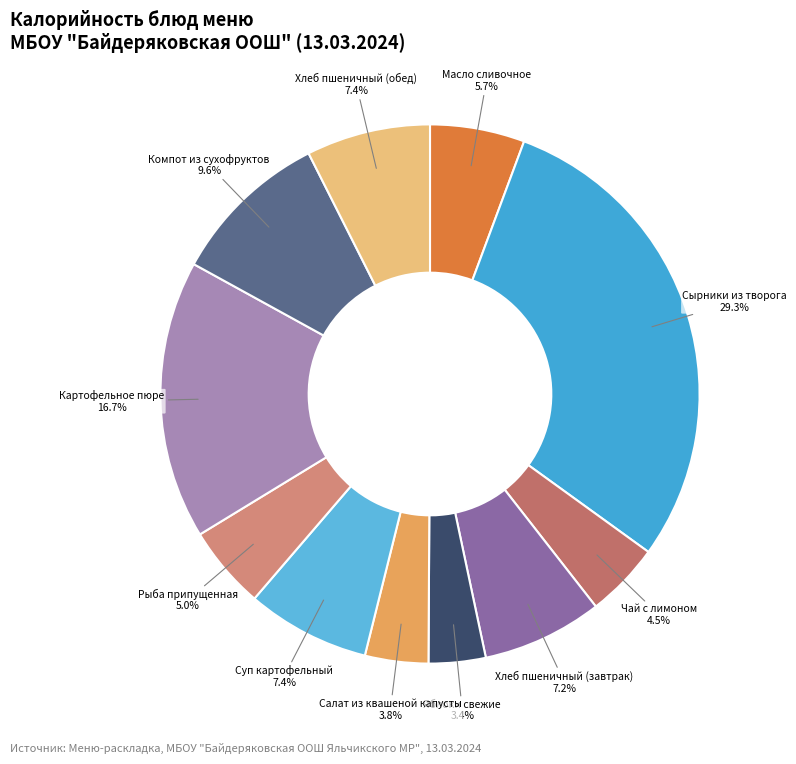

What portion of the pie excludes Салат из квашеной капусты?

96.2%